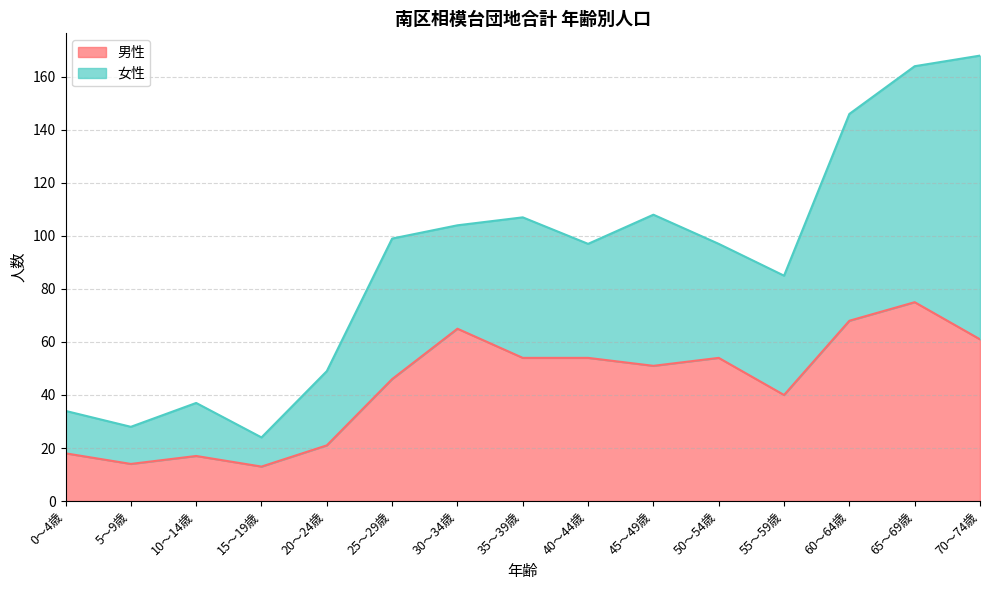

What is the difference between the values at 55～59歳 and 15～19歳?

27